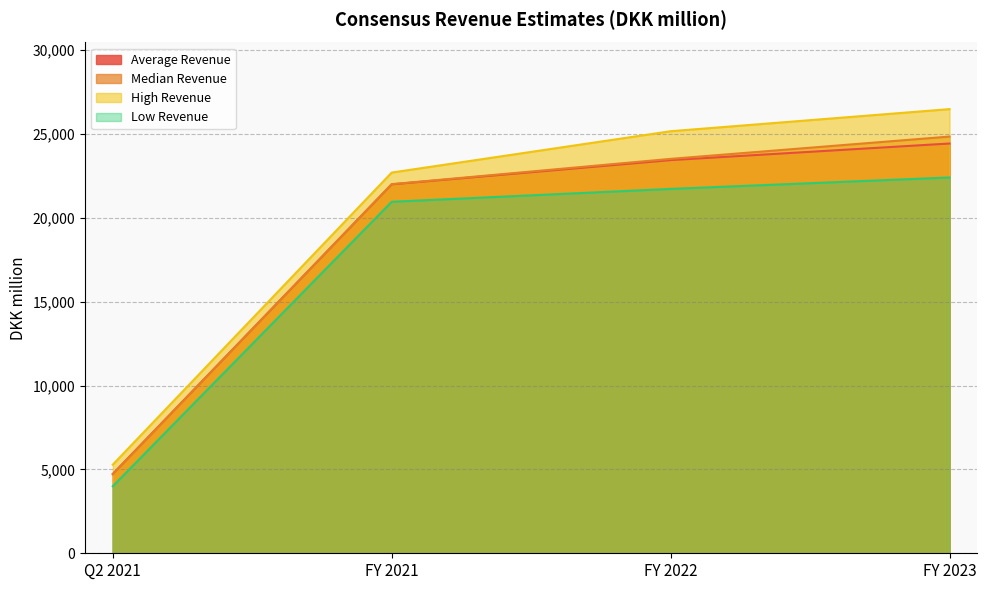

Reading right to left, transcribe all the data shown in this chart.

Average Revenue: FY 2023=24425.6	FY 2022=23436.4	FY 2021=21991.9	Q2 2021=4732.4
Median Revenue: FY 2023=24839.9	FY 2022=23510.5	FY 2021=22002.2	Q2 2021=4705.7
High Revenue: FY 2023=26475.8	FY 2022=25158.3	FY 2021=22694.0	Q2 2021=5284.5
Low Revenue: FY 2023=22400.7	FY 2022=21719.7	FY 2021=20953.0	Q2 2021=3997.2